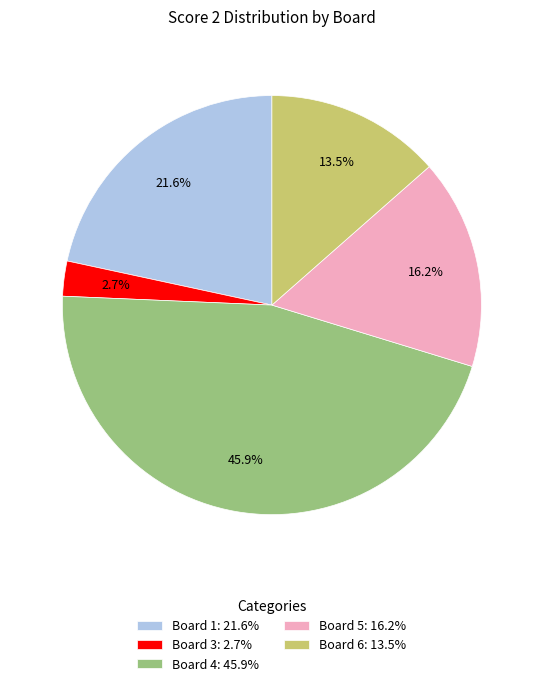

What portion of the pie excludes Board 6?

86.5%